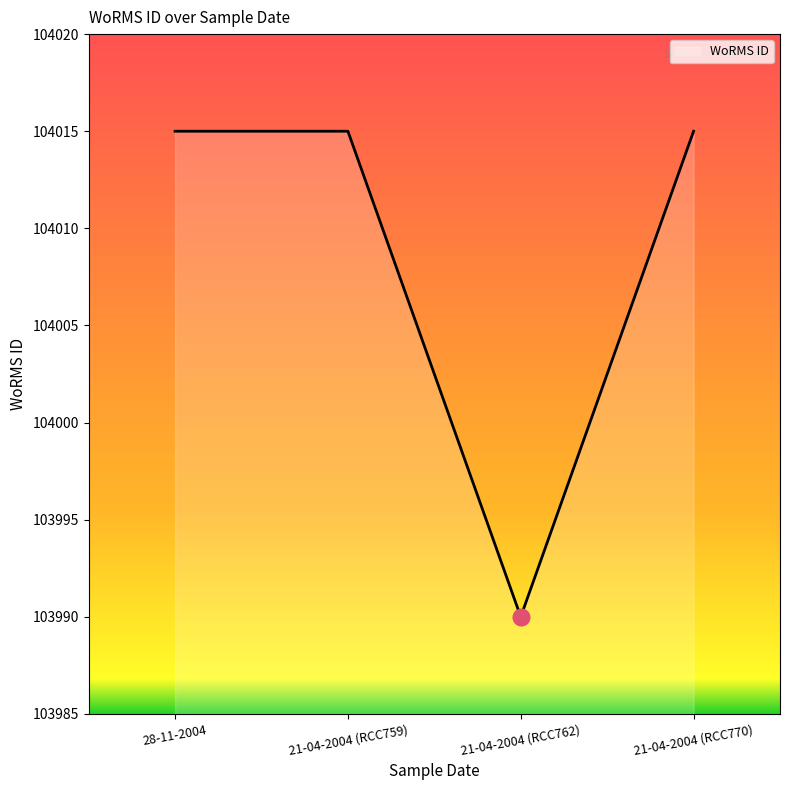

Reading left to right, list all the values displayed in this chart.

28-11-2004=104015	21-04-2004 (RCC759)=104015	21-04-2004 (RCC762)=103990	21-04-2004 (RCC770)=104015